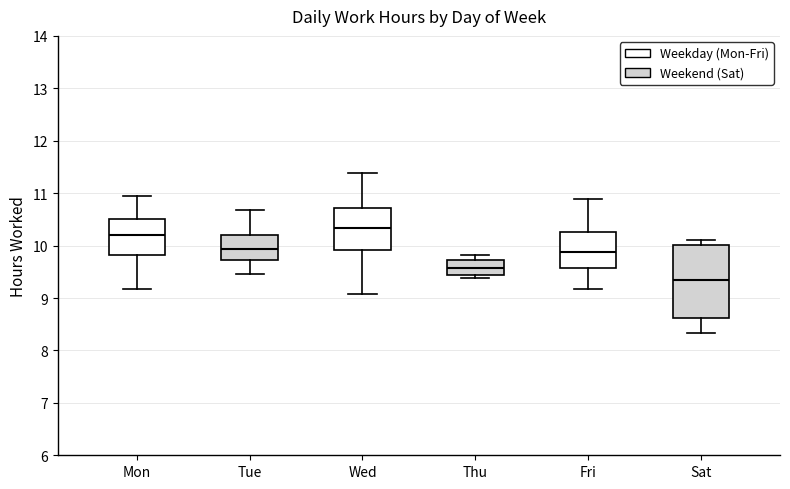

Which box is the tallest, from its lower edge to its upper edge?

Sat